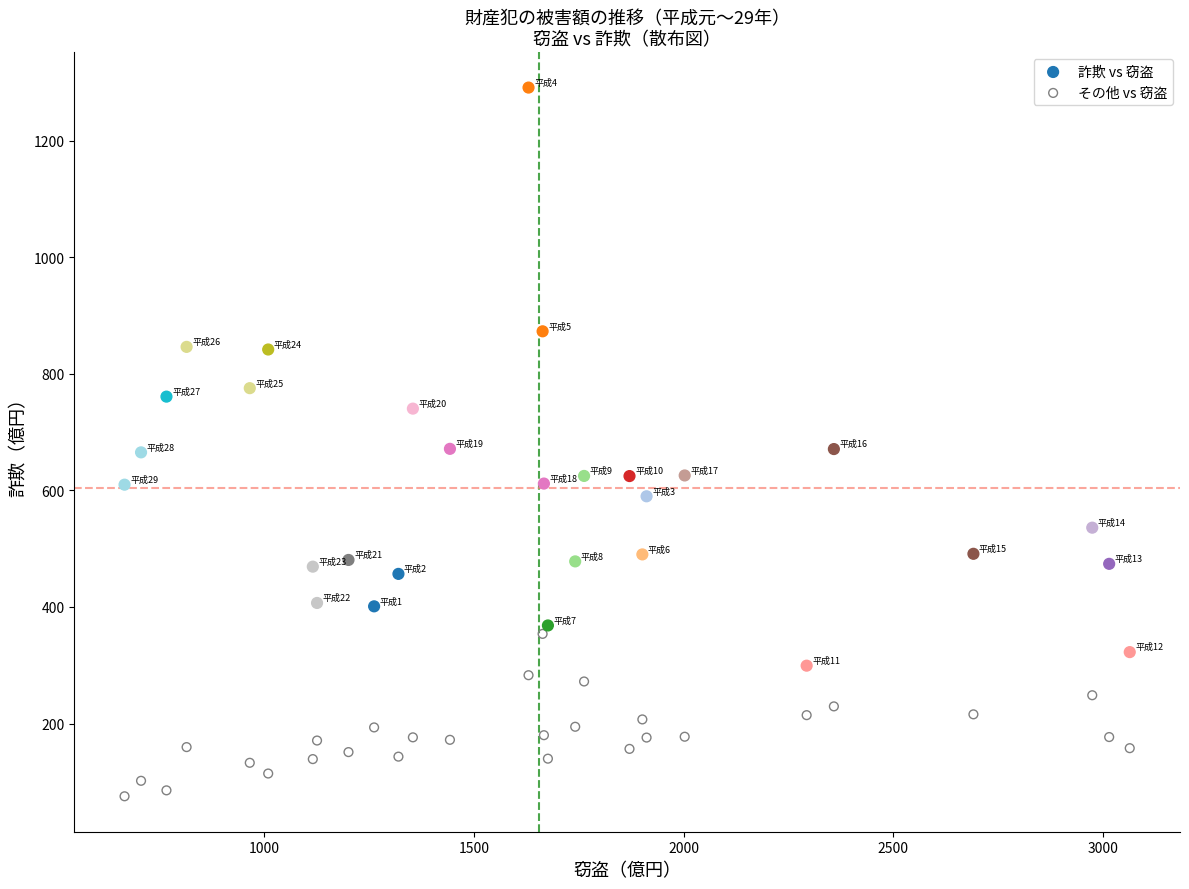

Which series contains the lowest Y value?

その他 vs 窃盗